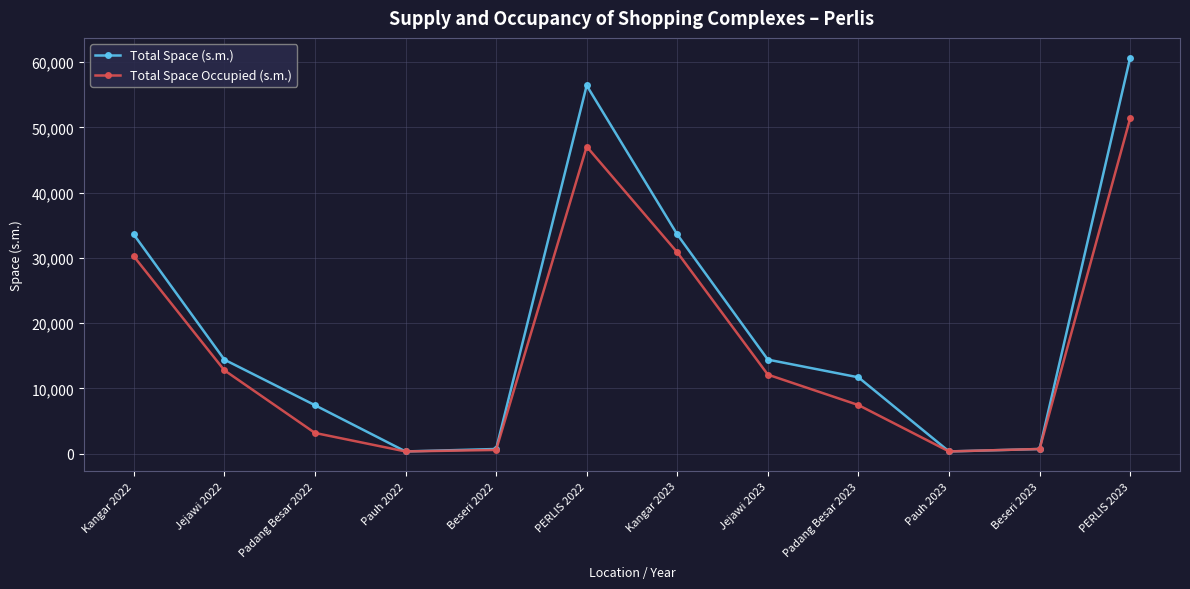

What is the difference between the maximum and minimum values in the Total Space (s.m.) series?

60365